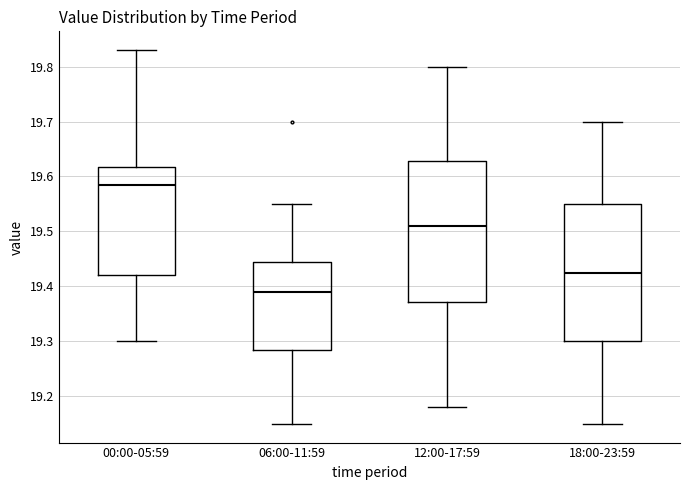

Reading left to right, transcribe this box plot: for each box, give where its median line is, the range the box spans, and where its two whiskers end, as read against the y-axis. The values are not printed on the chart, so give them approximately, as read against the axis.

00:00-05:59: median 19.59, box 19.42 to 19.62, whiskers 19.30 to 19.83
06:00-11:59: median 19.39, box 19.29 to 19.45, whiskers 19.15 to 19.55
12:00-17:59: median 19.51, box 19.37 to 19.63, whiskers 19.18 to 19.80
18:00-23:59: median 19.43, box 19.30 to 19.55, whiskers 19.15 to 19.70